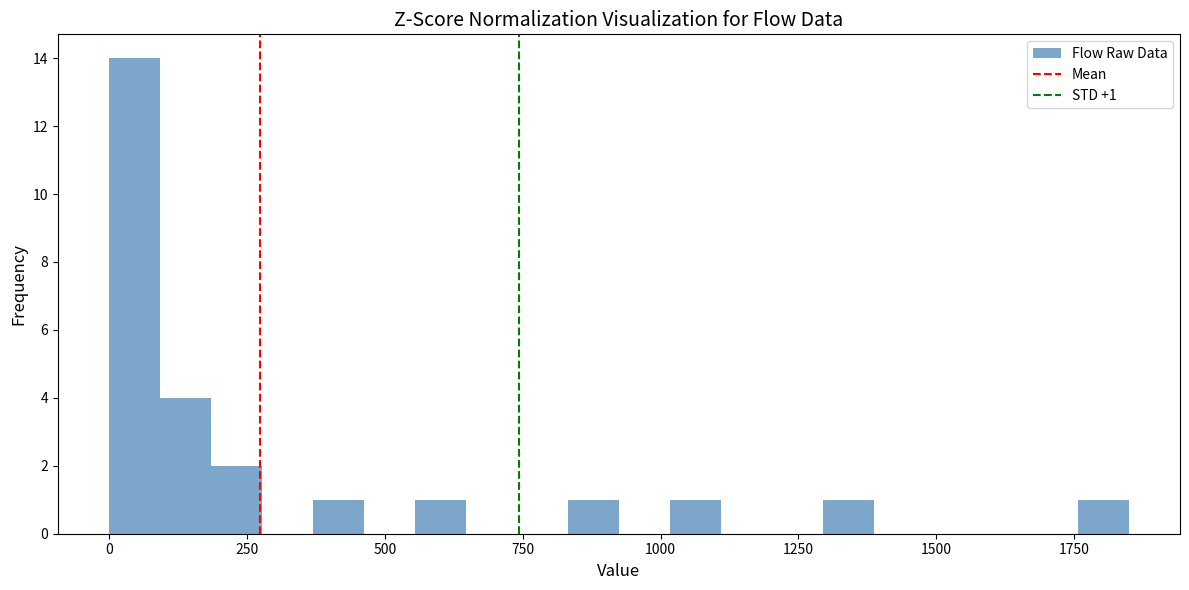

Read against the x-axis, roughly where is the centre of the tallest bar?

50